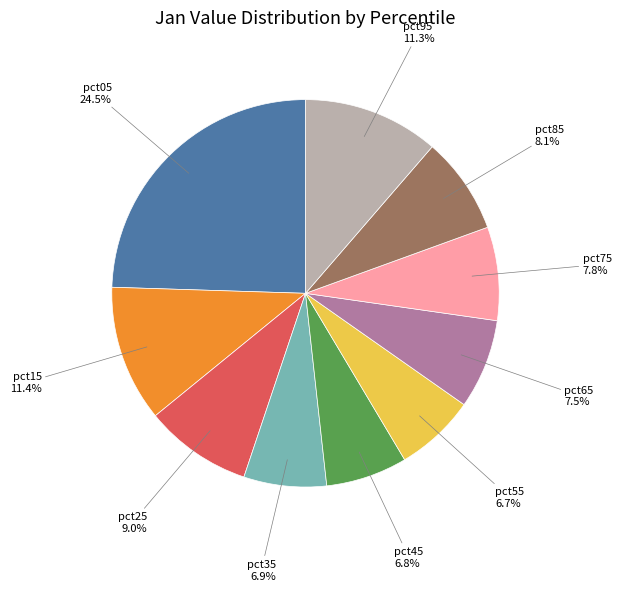

Between pct15 and pct55, which is larger?

pct15